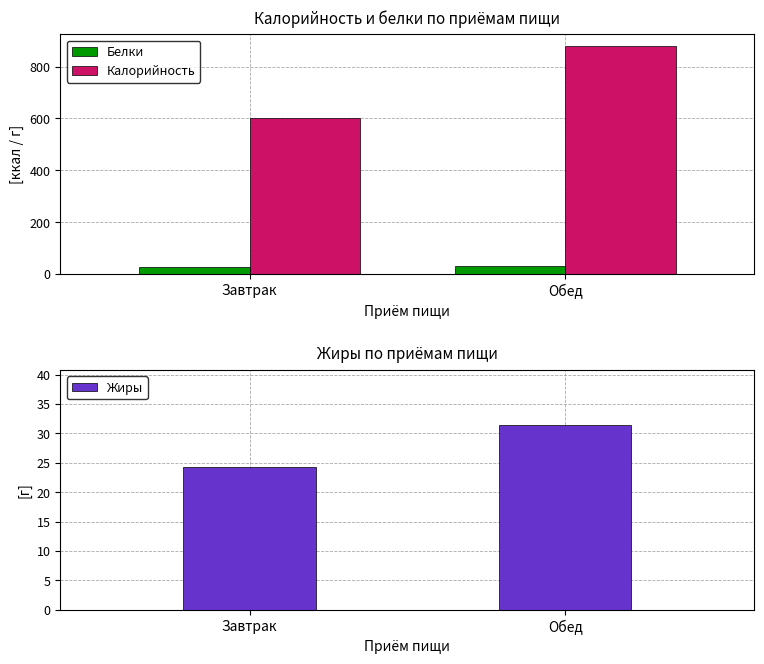

What is the average value of the Калорийность series?

741.1